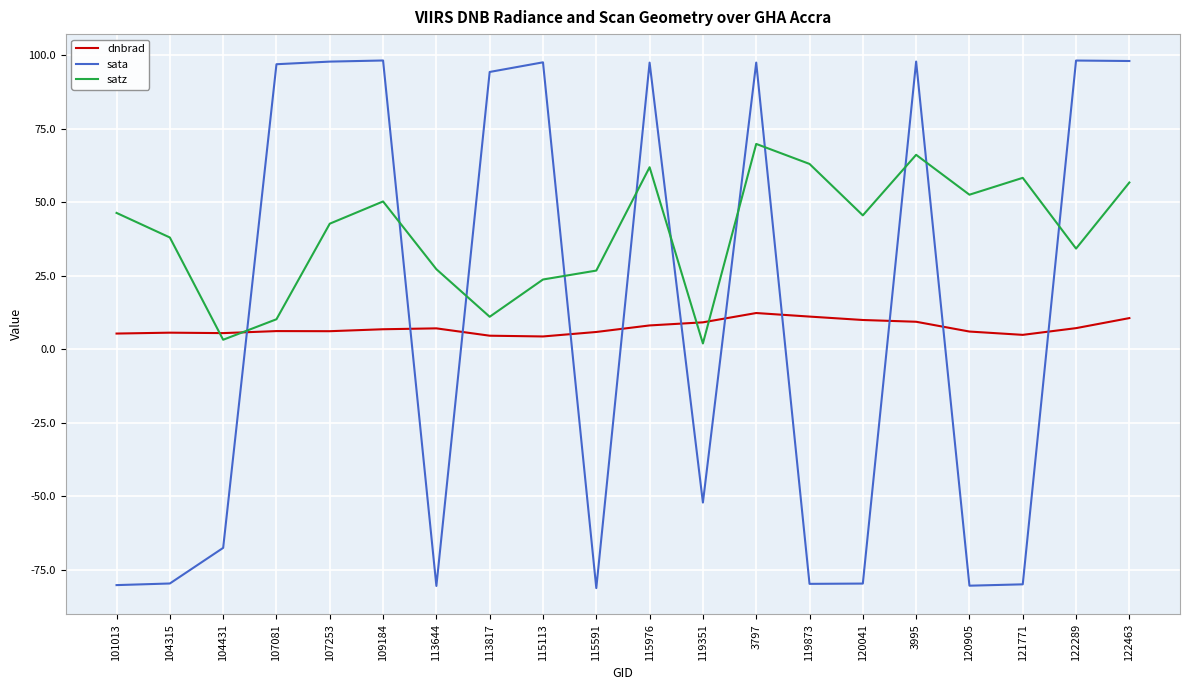

What is the spread (max minus min) of values at 107253?

91.7